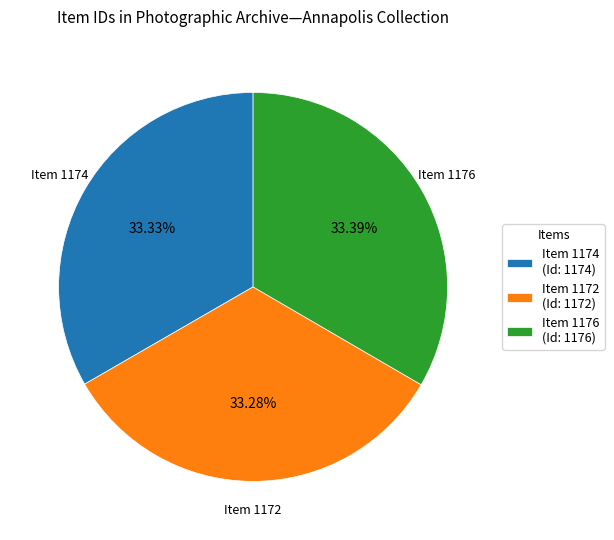

Is it true that Item 1172 is 20% of the pie?

False